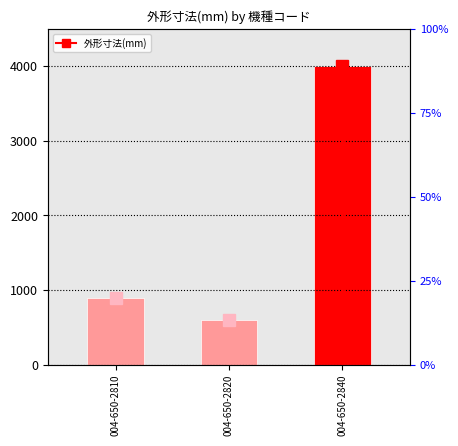

How many values are below 900?

1